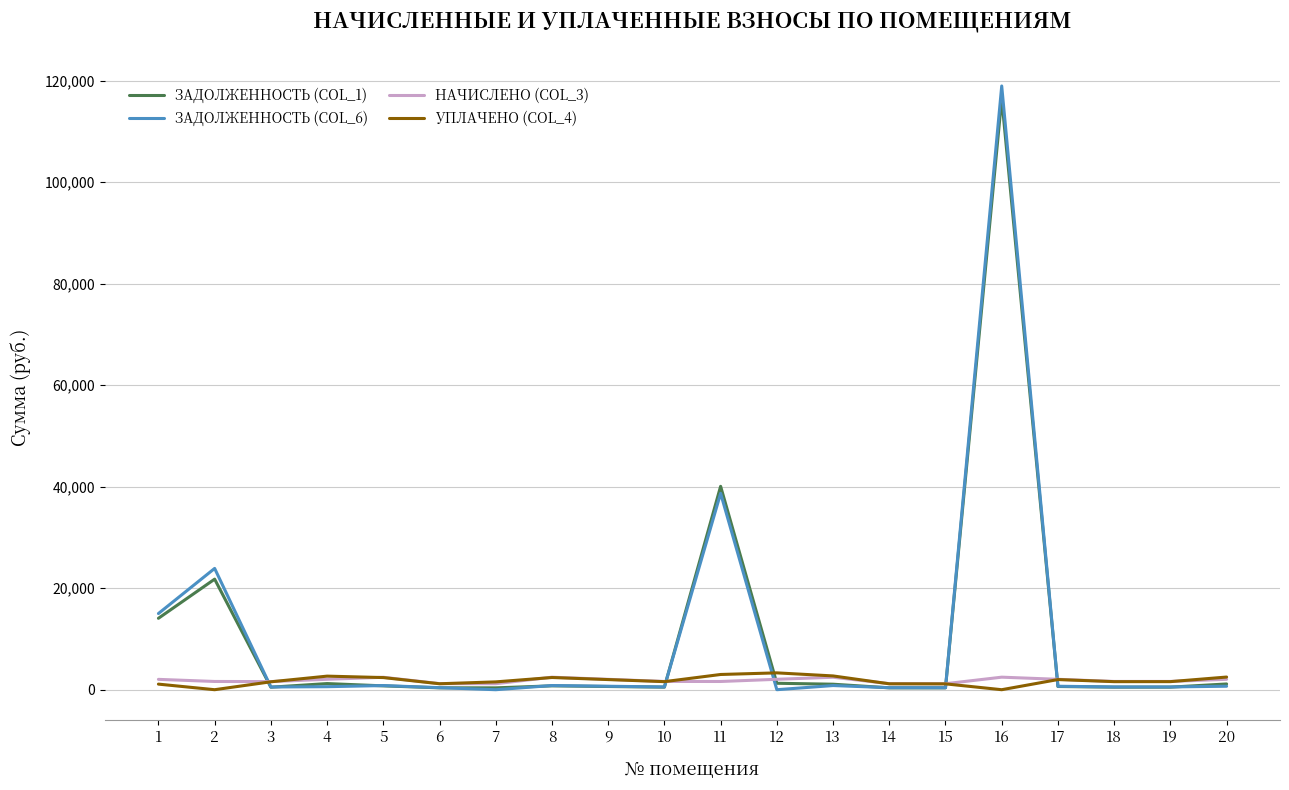

What is the maximum value shown in the chart?

118972.6